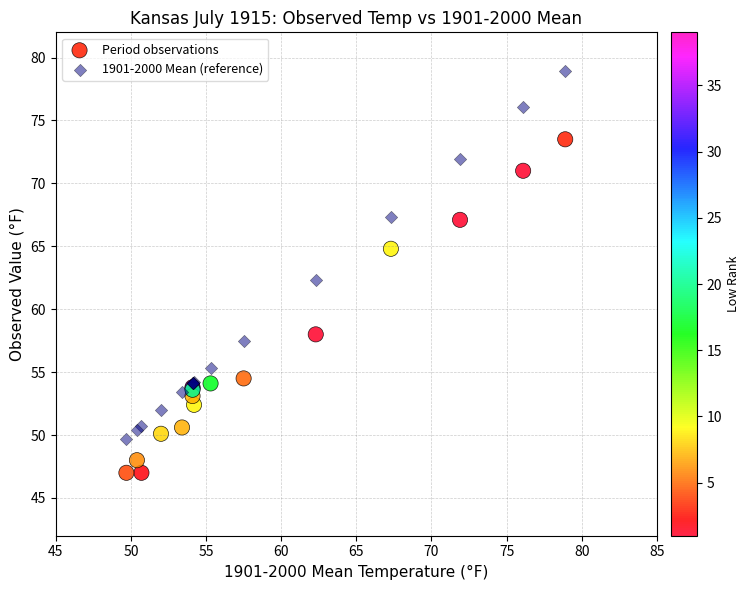

What is the X range (max minus min) for the scatter plot?

29.2